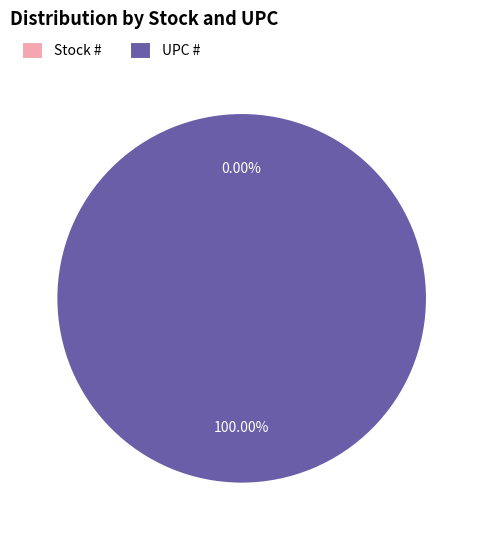

Is the sum of UPC # and Stock # greater than half?

Yes